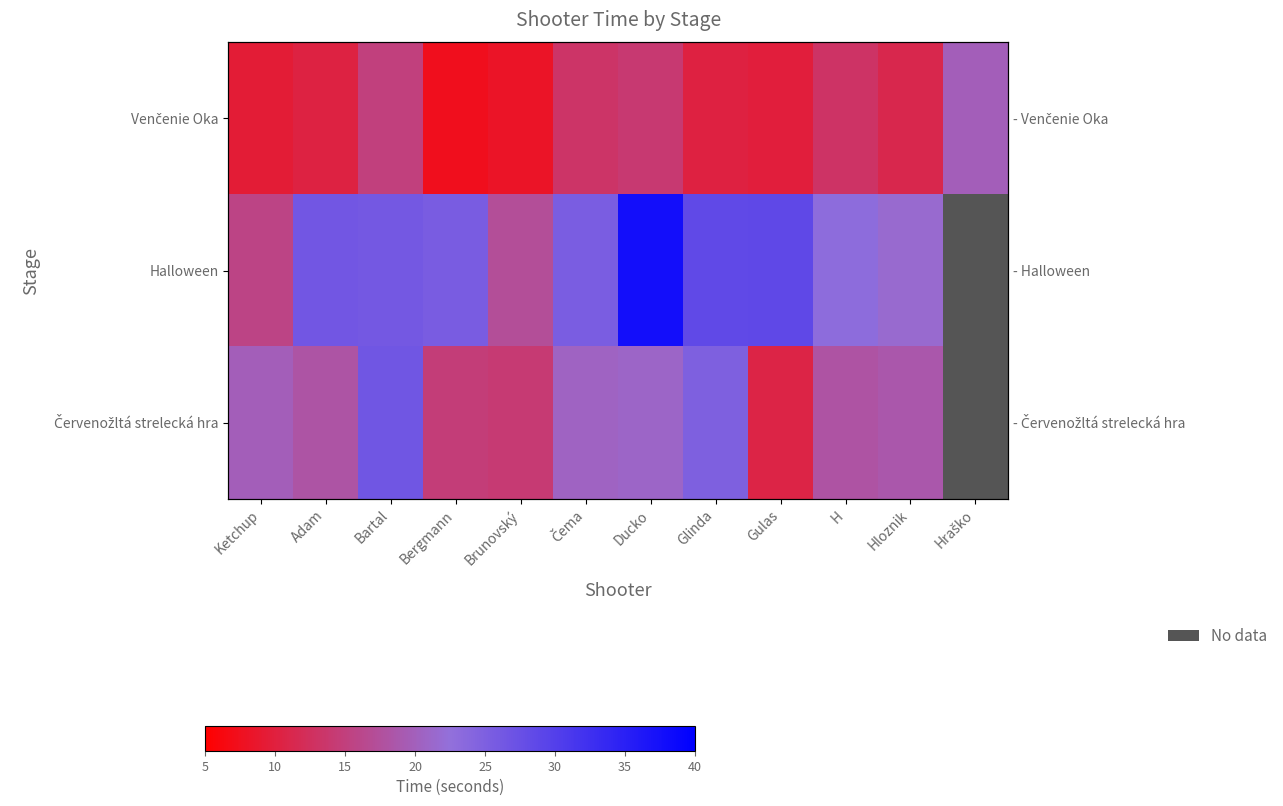

At which label is Červenožltá strelecká hra closest to 18?

H